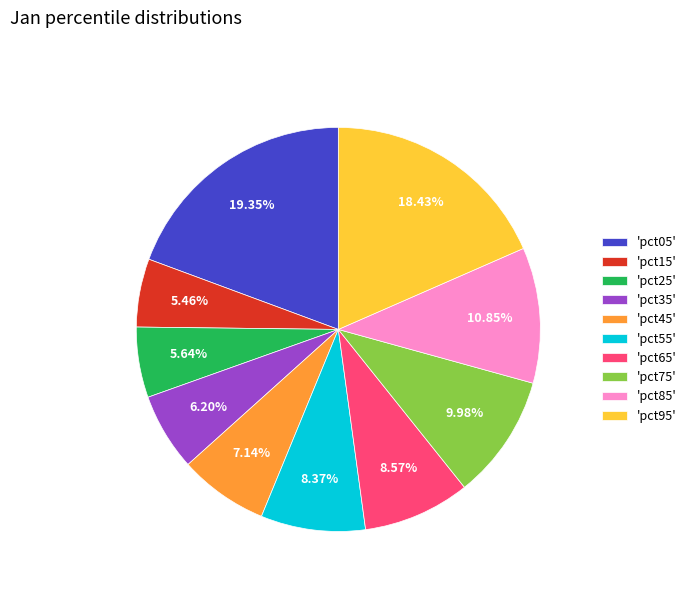

Do 'pct05' and 'pct65' together represent more than half of the pie?

No